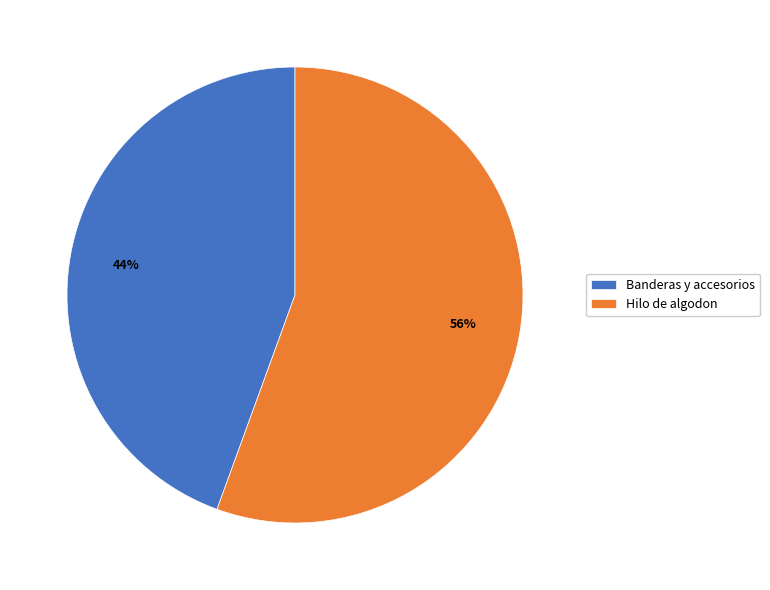

True or false: Banderas y accesorios accounts for 34% of the total.

False